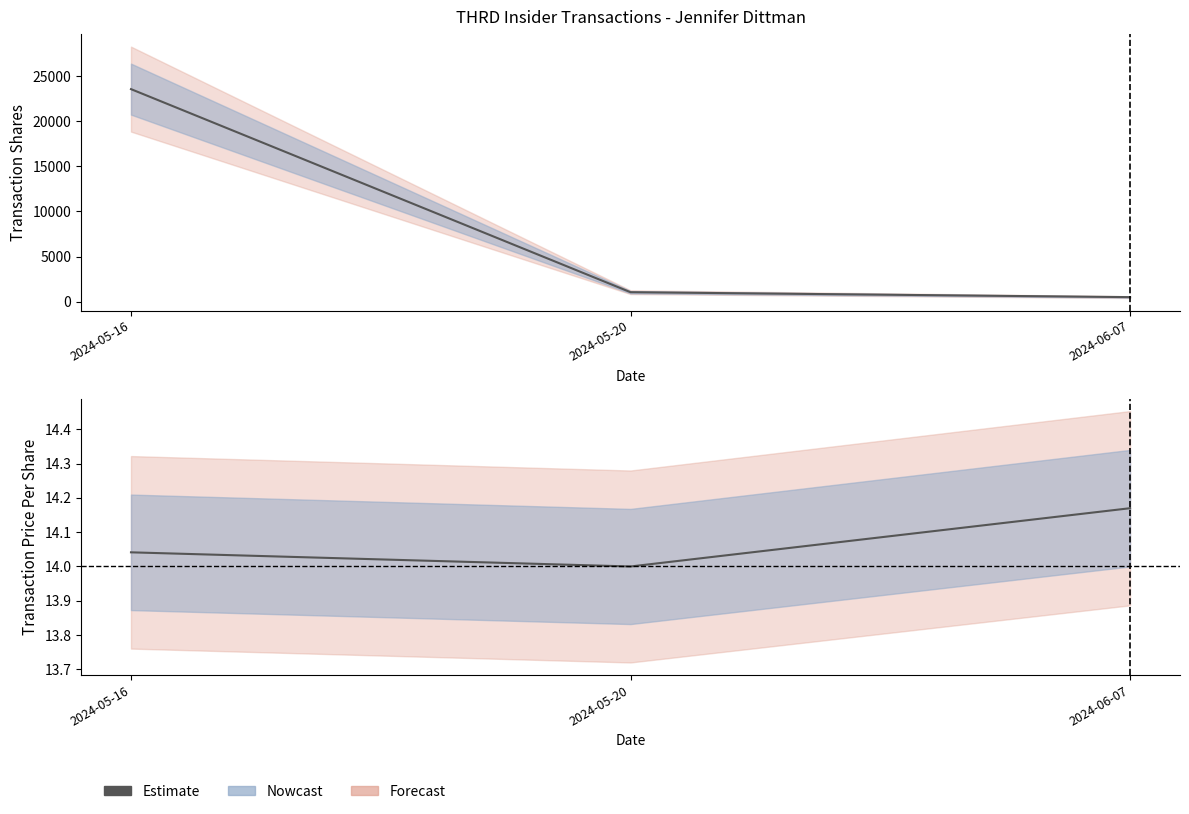

What is the average value?

14.1